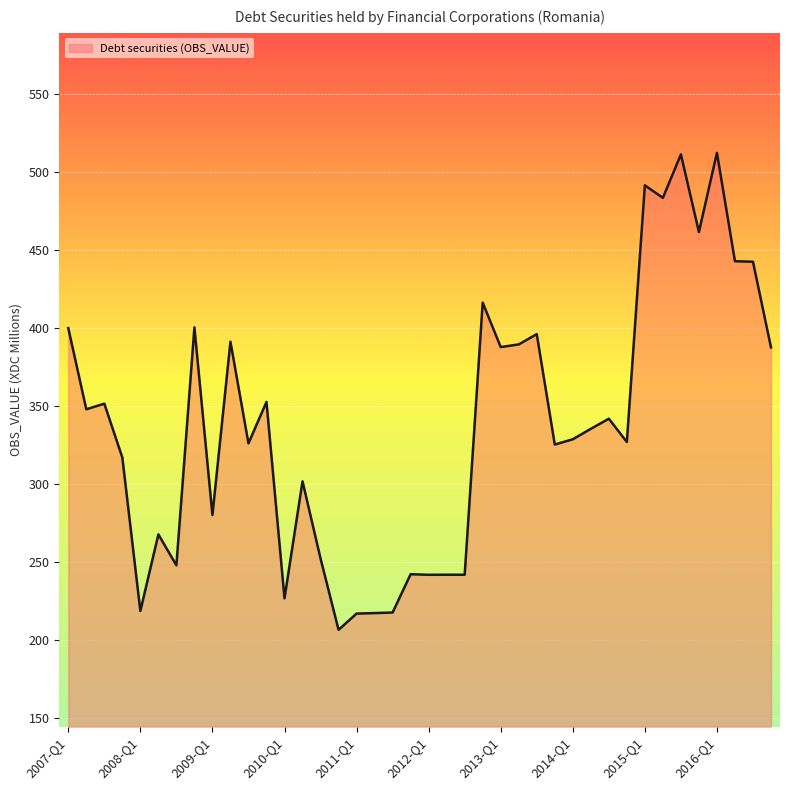

What is the maximum value shown in the chart?

512.0